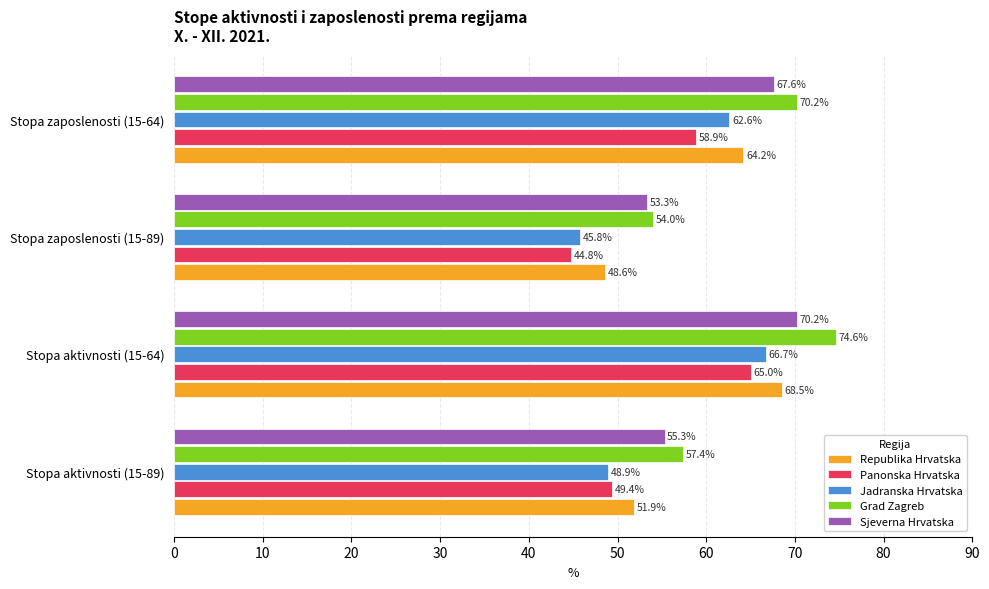

What is the spread (max minus min) of values at Stopa aktivnosti (15-89)?

8.5